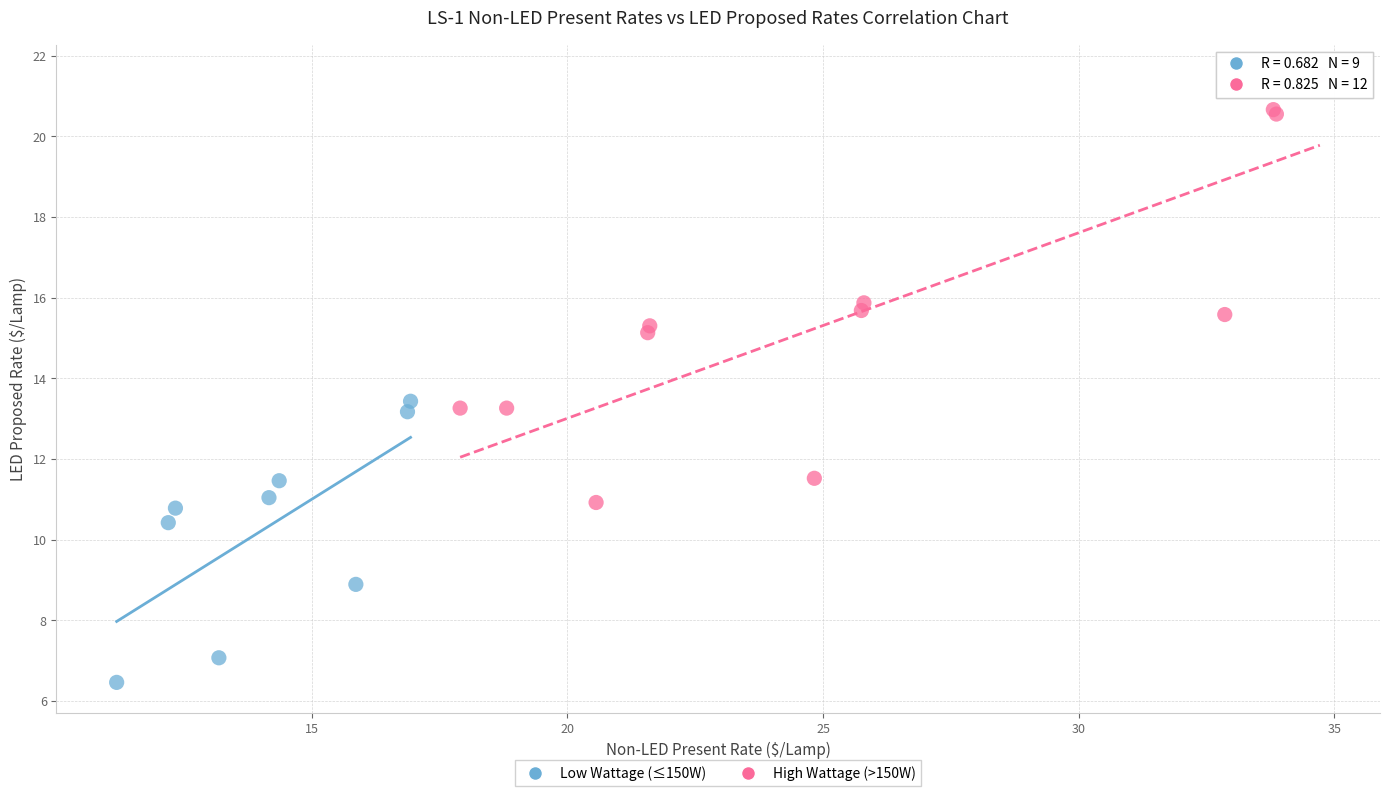

Which series contains the lowest Y value?

Low Wattage (≤150W)